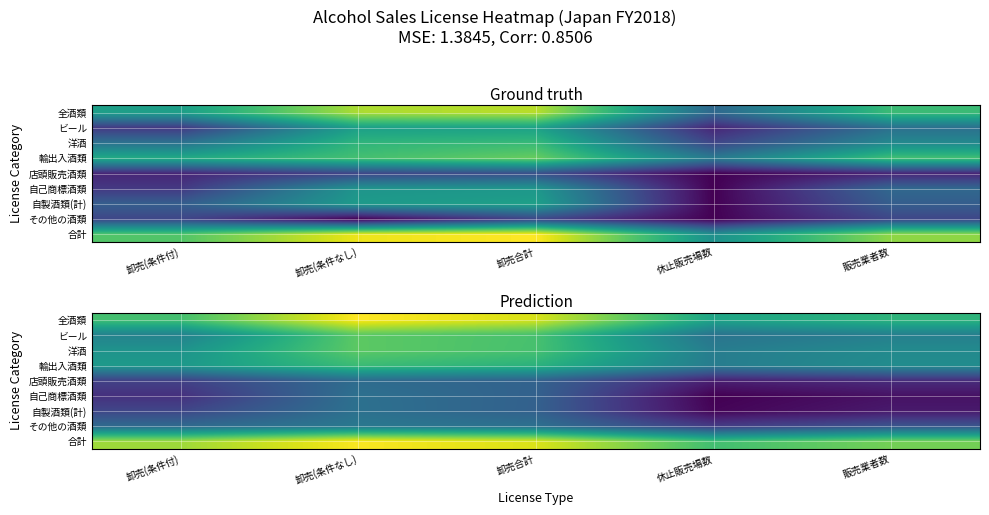

What is the difference between the highest and lowest values at 休止販売場数?

2.3